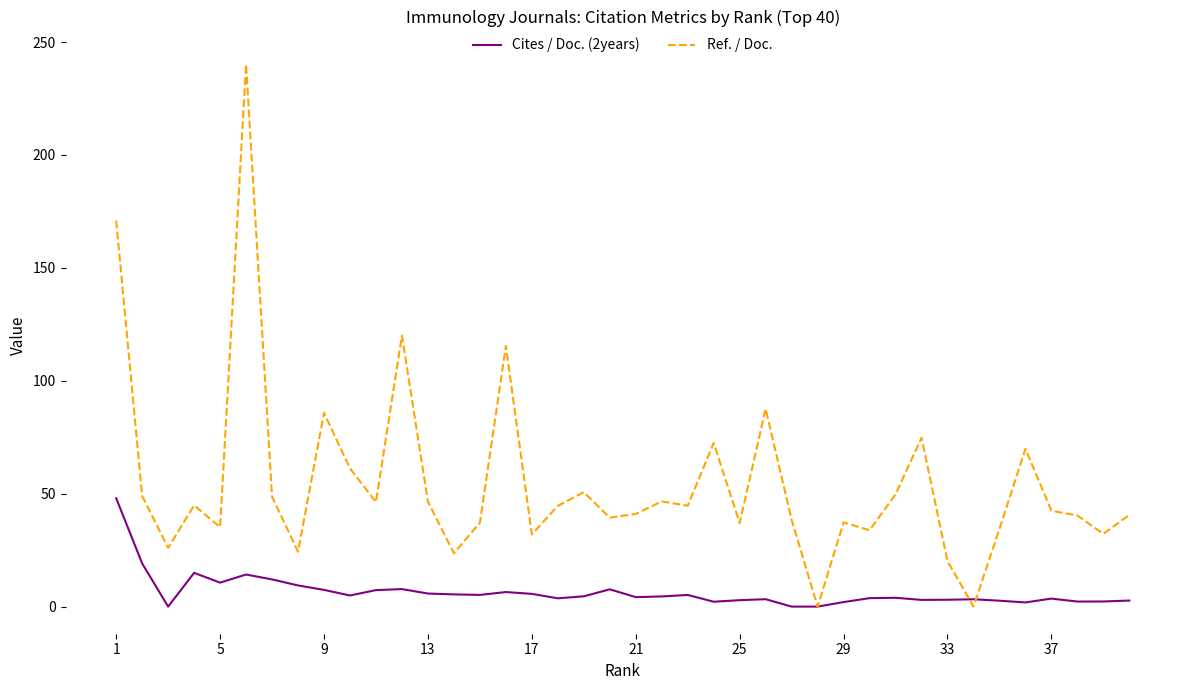

True or false: Ref. / Doc. has more than 0 points higher than both neighbors.

True